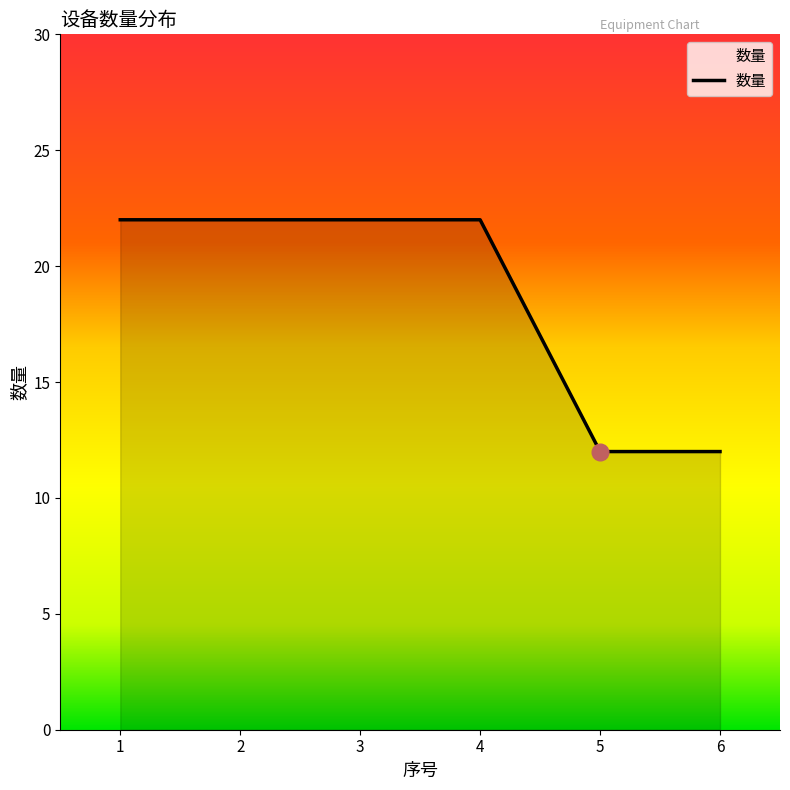

What is the sum of the values at 3 and 5?

34